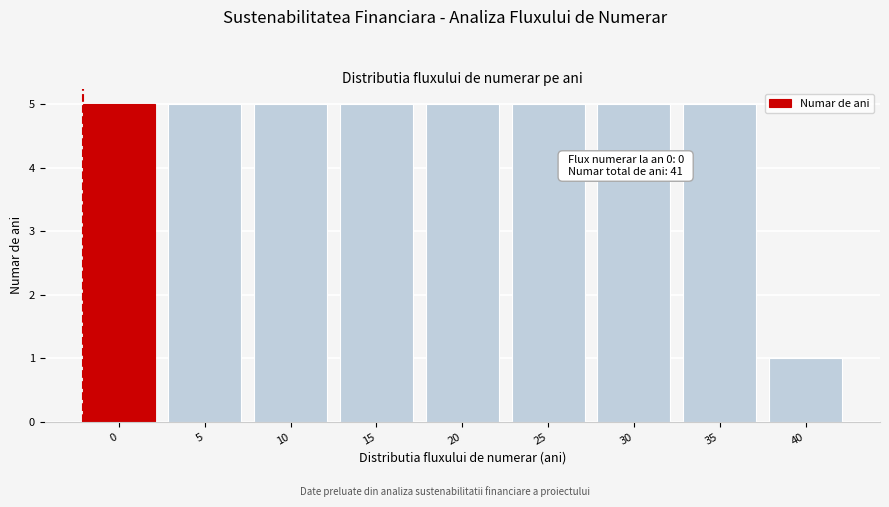

Reading left to right, extract all data points from this chart.

0=5	5=5	10=5	15=5	20=5	25=5	30=5	35=5	40=1